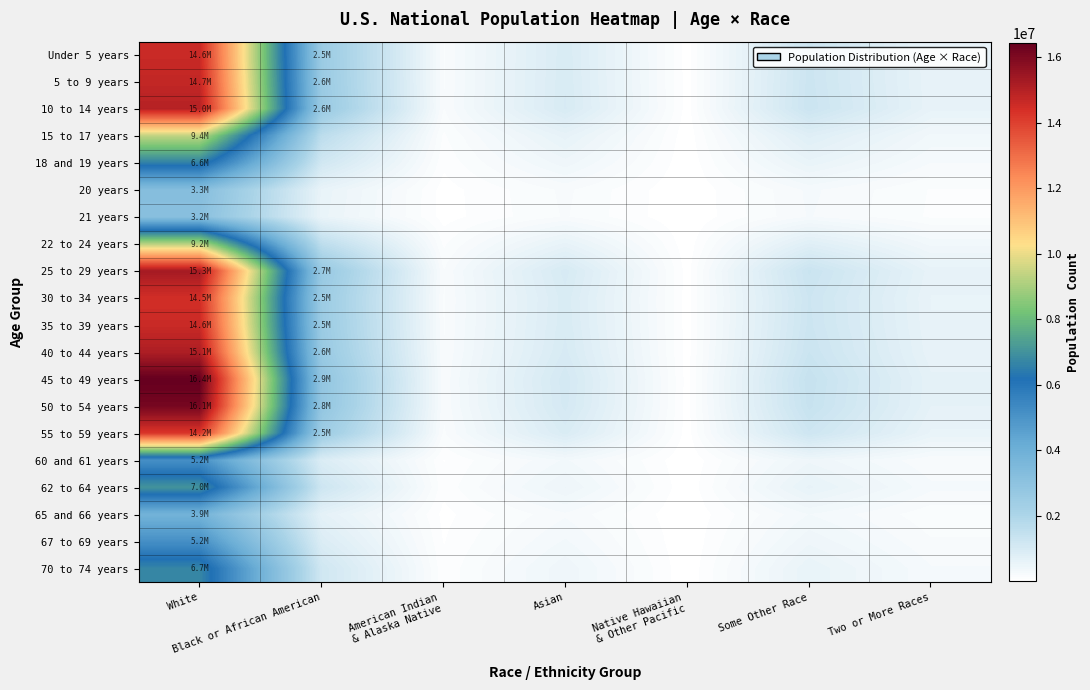

Between Black or African American and Some Other Race, which series saw the biggest shift?

45 to 49 years